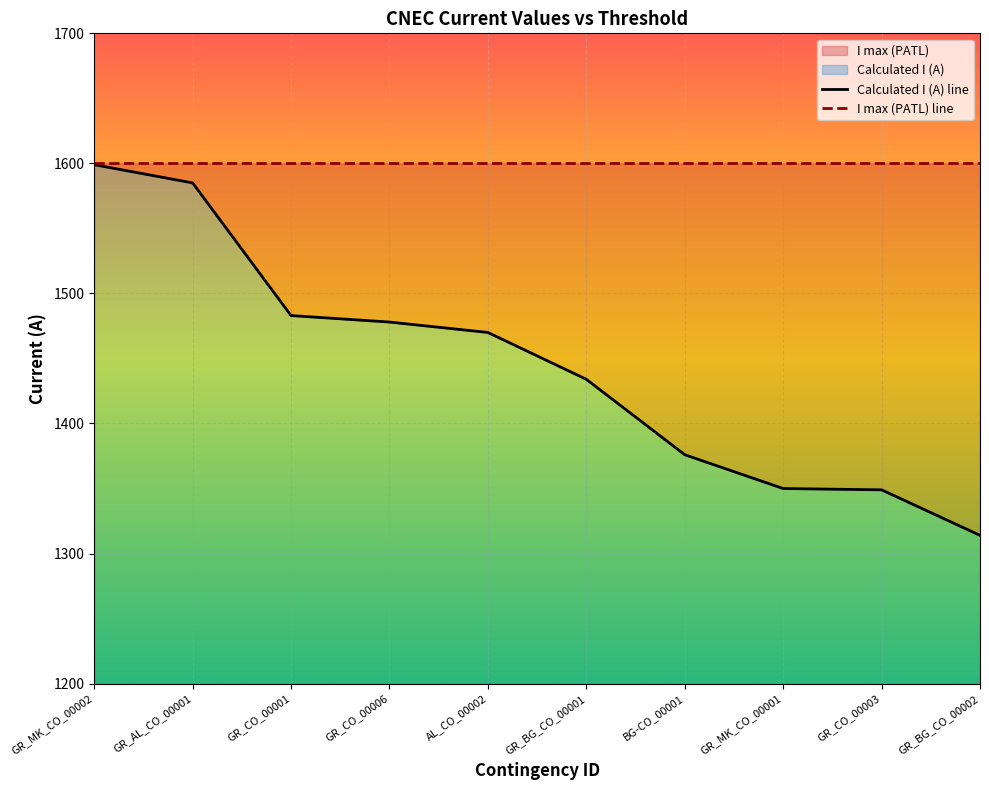

What is the greatest value displayed?

1599